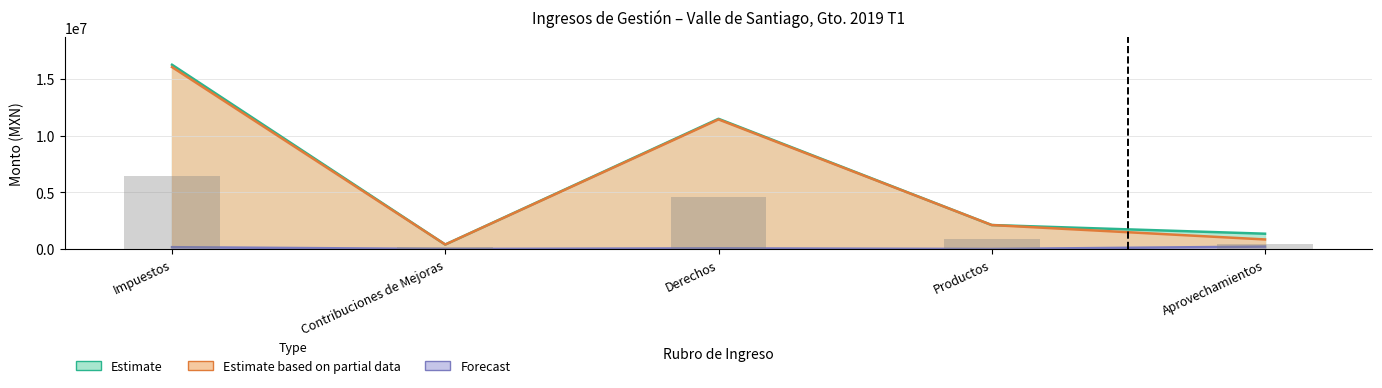

What position from the right is Contribuciones de Mejoras?

4